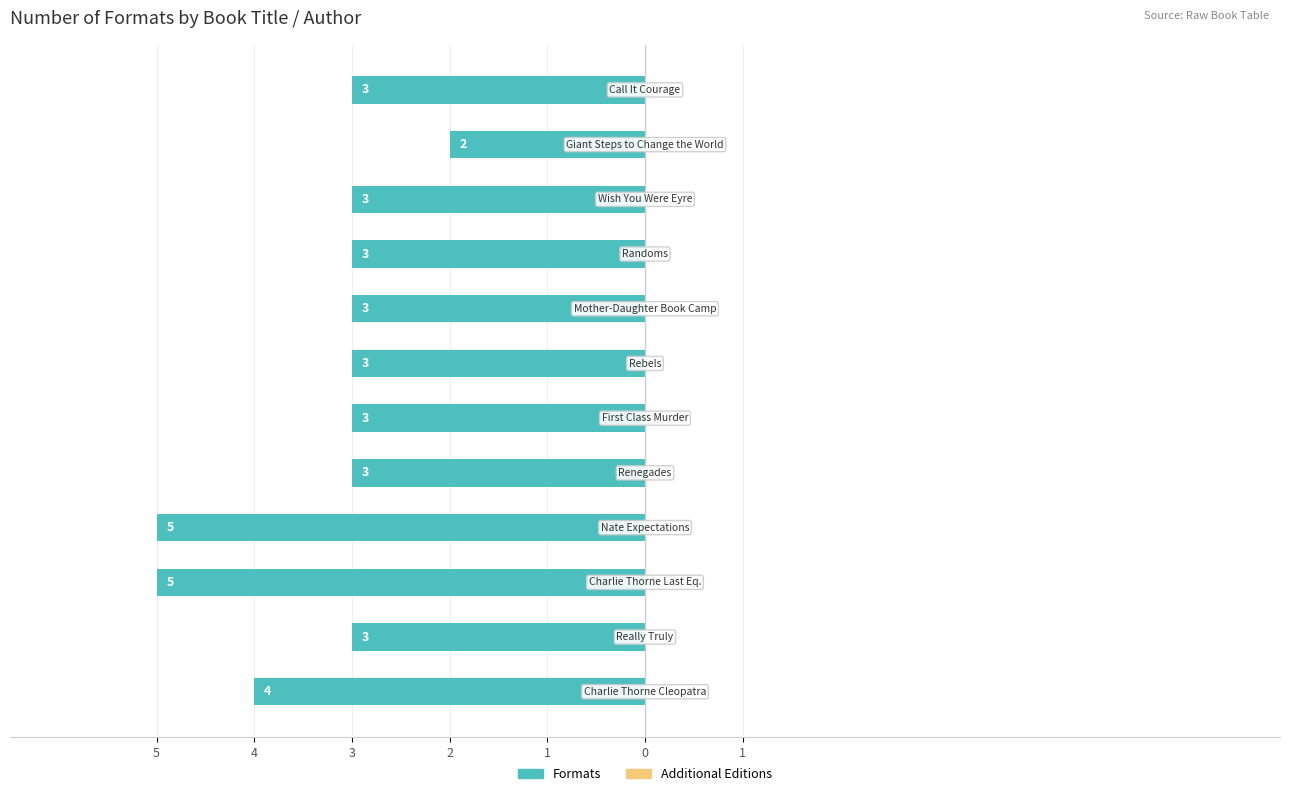

Are the bars horizontal?

Yes